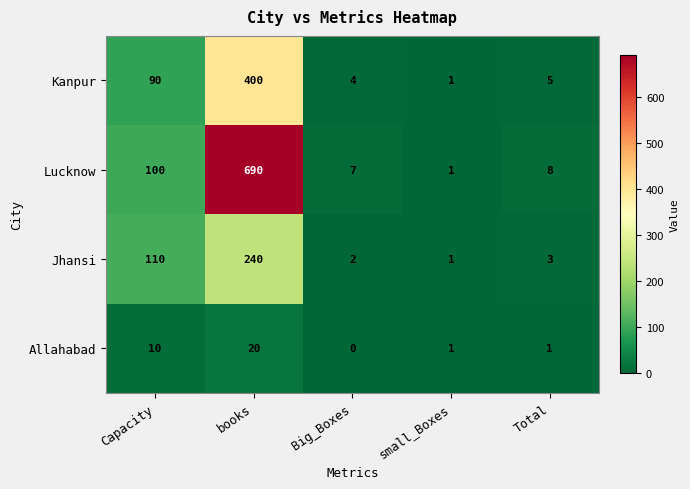

At which category is the sum across all series the highest?

books